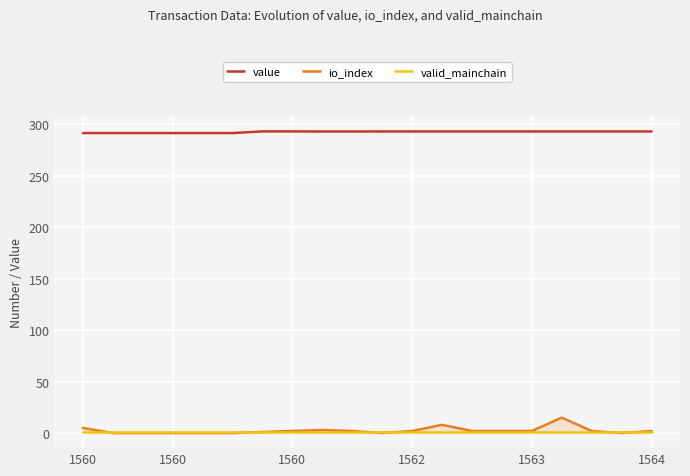

In io_index, how many points are higher than both neighbors (excluding endpoints)?

3